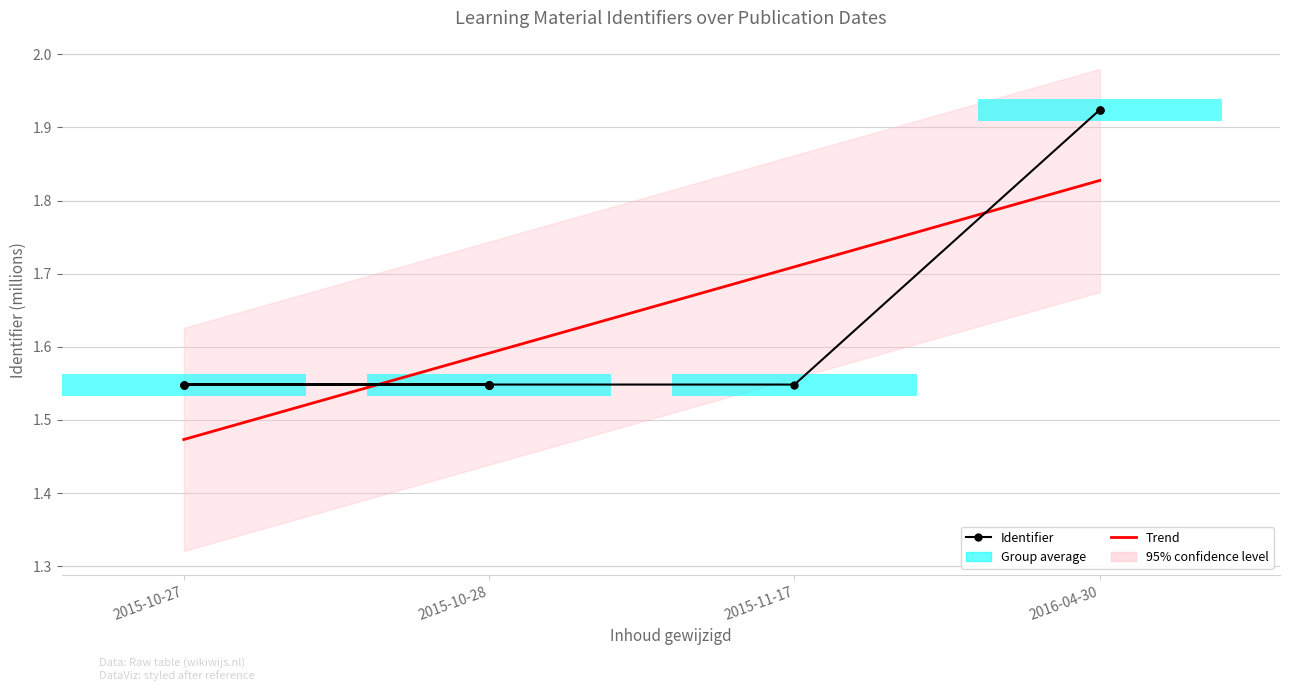

What is the label of the 5th bar from the left?

2015-10-28